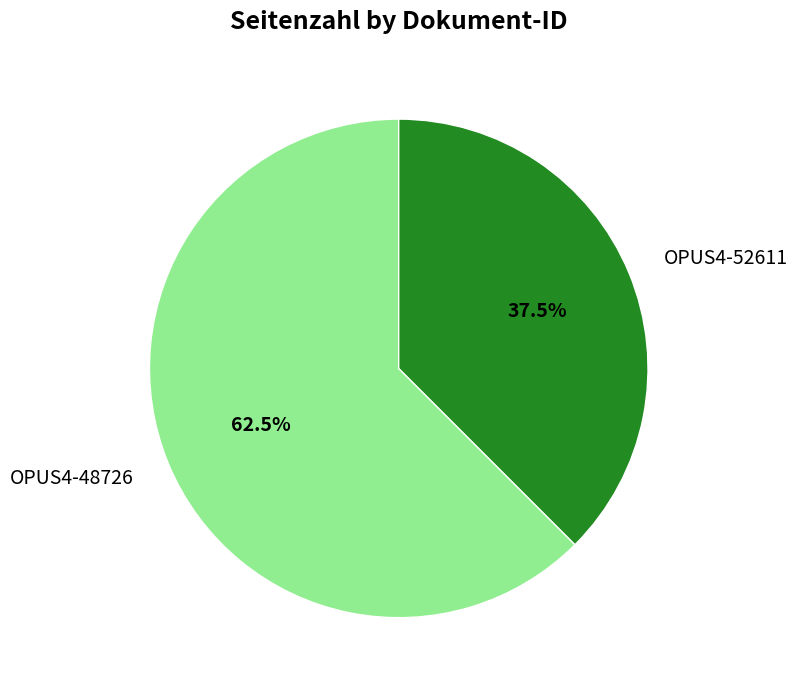

Is there a majority slice in this chart?

Yes